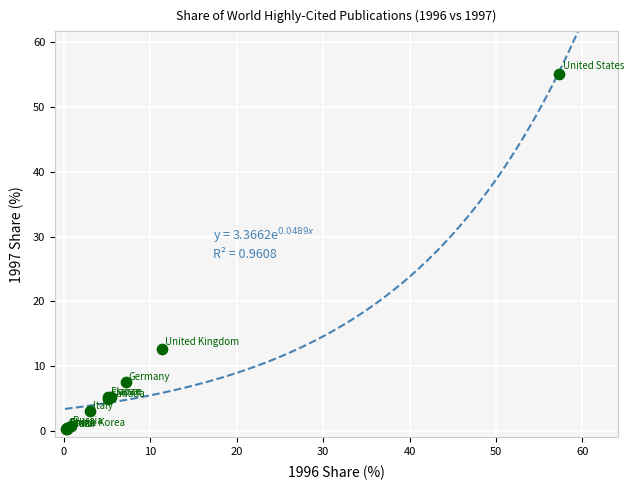

What Y value in the scatter plot is closest to 27?

12.7